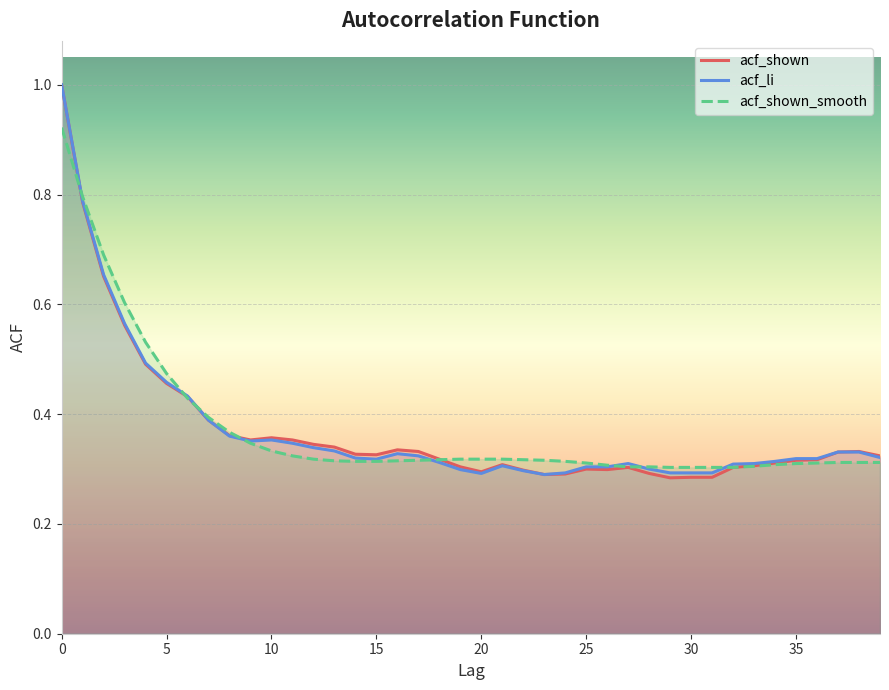

What value does the acf_shown_smooth series have at 23?

0.3